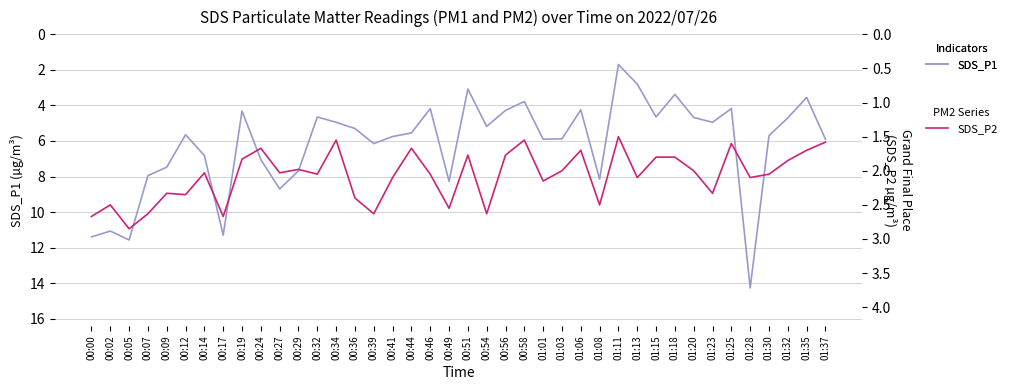

At which label is SDS_P1 closest to 7?

00:24